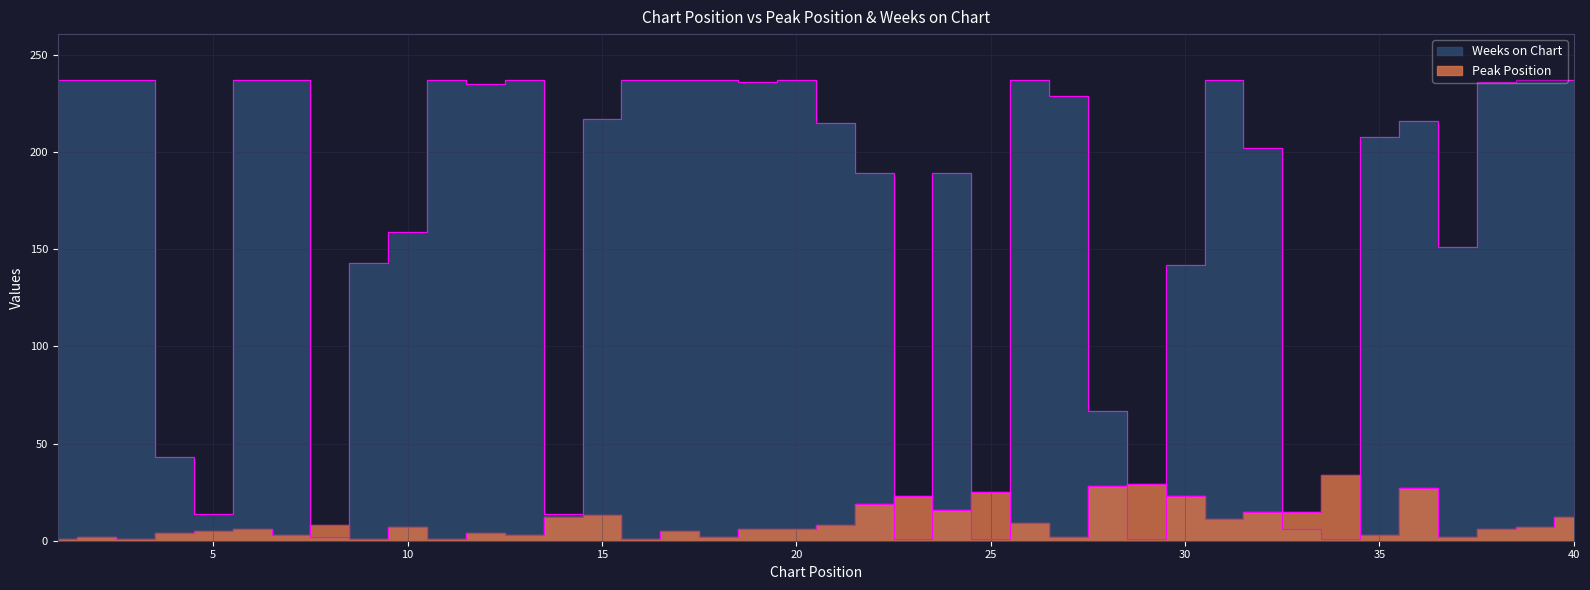

How many series are shown in this chart?

2